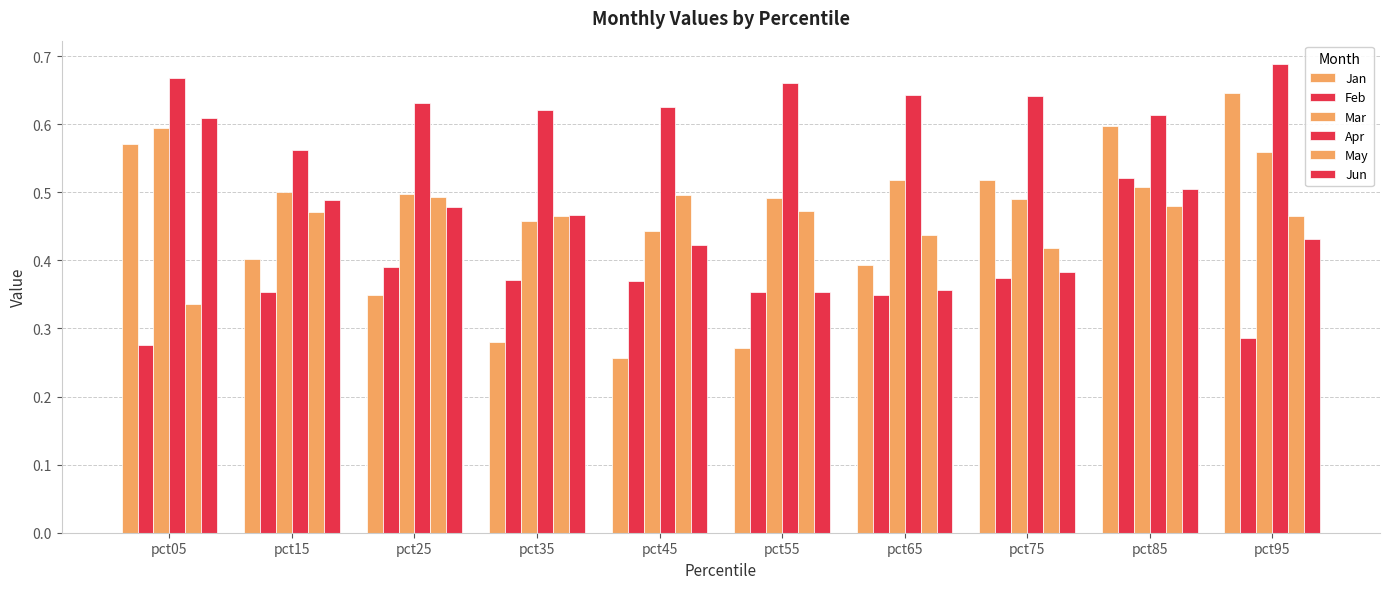

How many bars are there in each group?

6